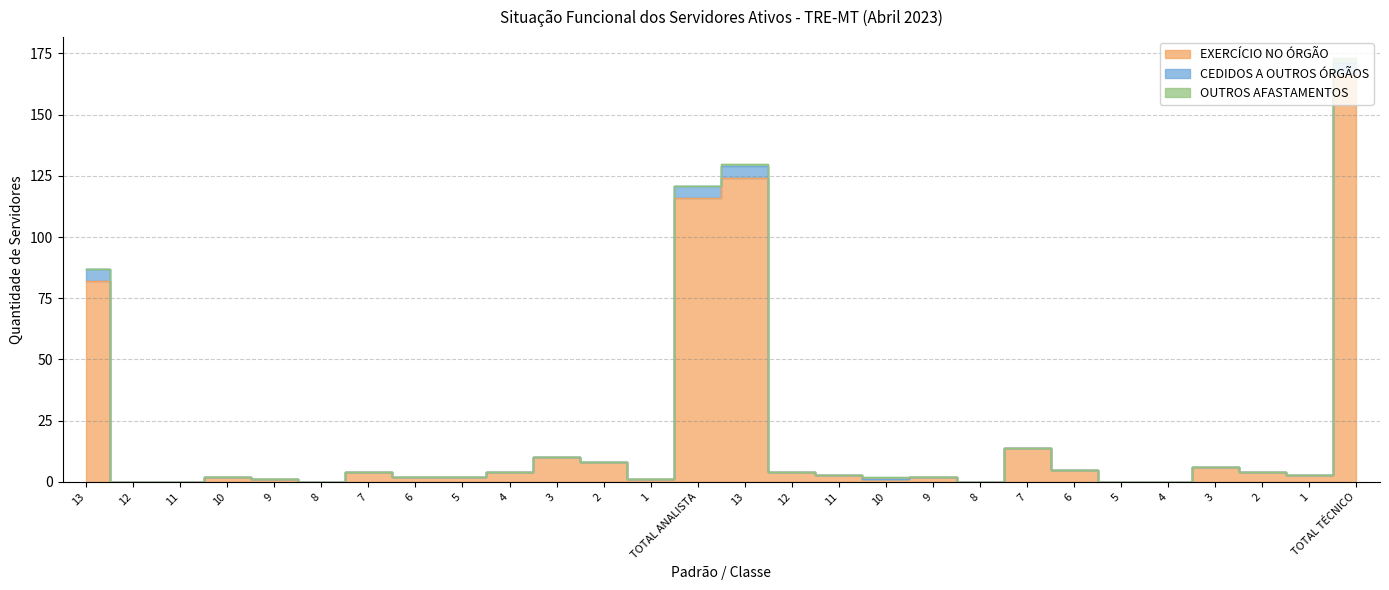

The EXERCÍCIO NO ÓRGÃO series shows 0 at 5. True or false?

True